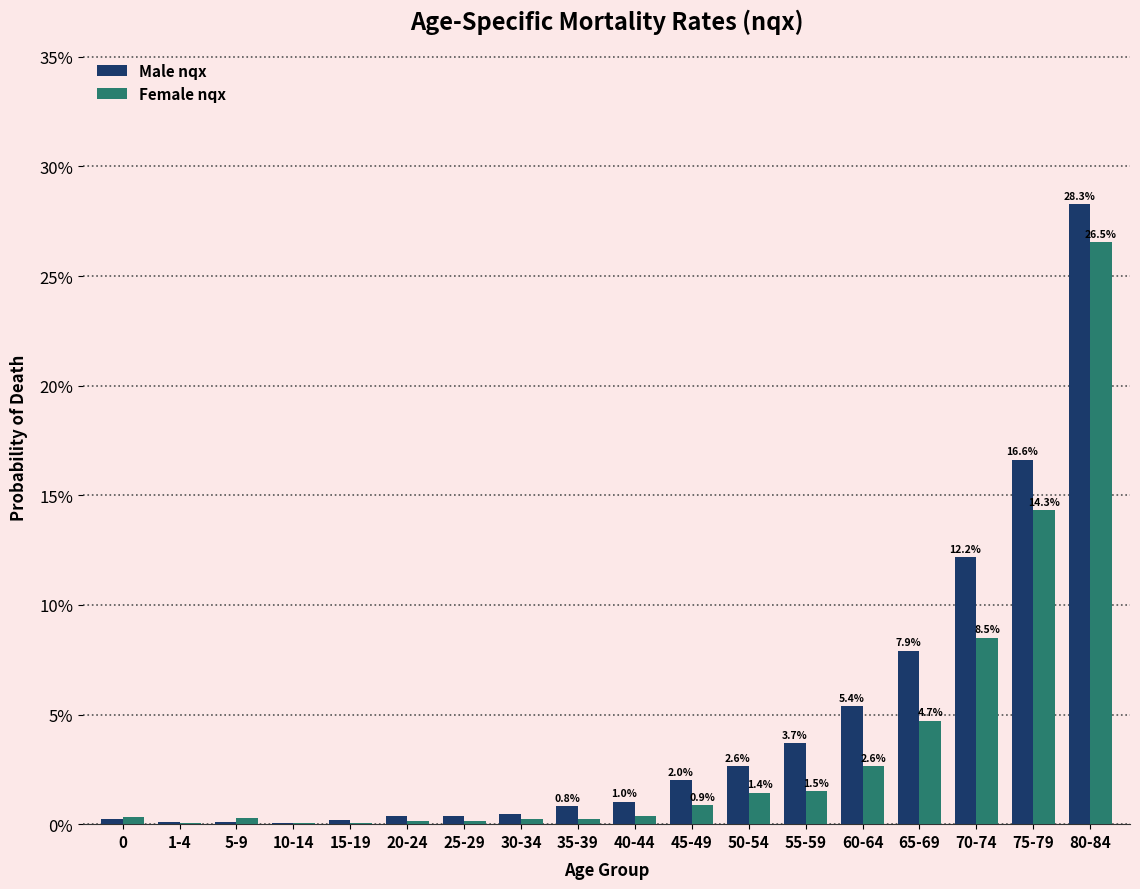

Reading left to right, list all the values displayed in this chart.

Male nqx: 0.0	0.0	0.0	0.0	0.0	0.0	0.0	0.0	0.0	0.0	0.0	0.0	0.0	0.1	0.1	0.1	0.2	0.3
Female nqx: 0.0	0.0	0.0	0.0	0.0	0.0	0.0	0.0	0.0	0.0	0.0	0.0	0.0	0.0	0.0	0.1	0.1	0.3